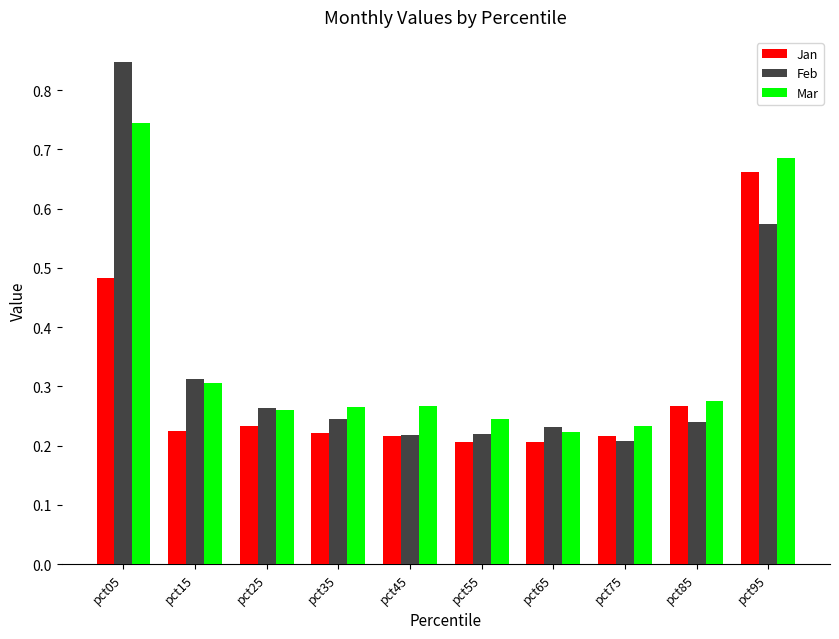

At how many categories does at least one series exceed 0?

10